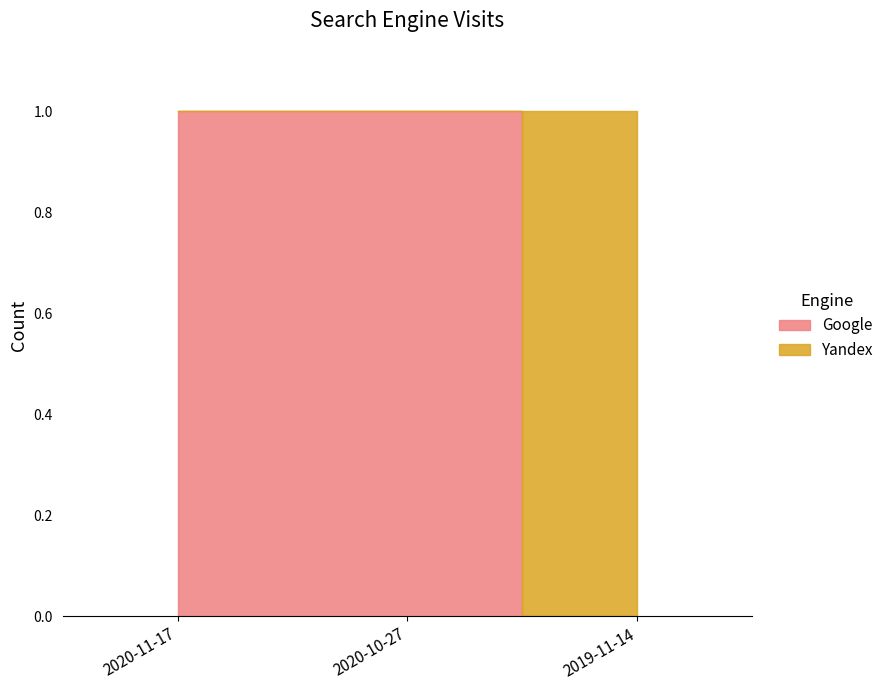

At which category does the chart reach its peak across all series?

2020-11-17